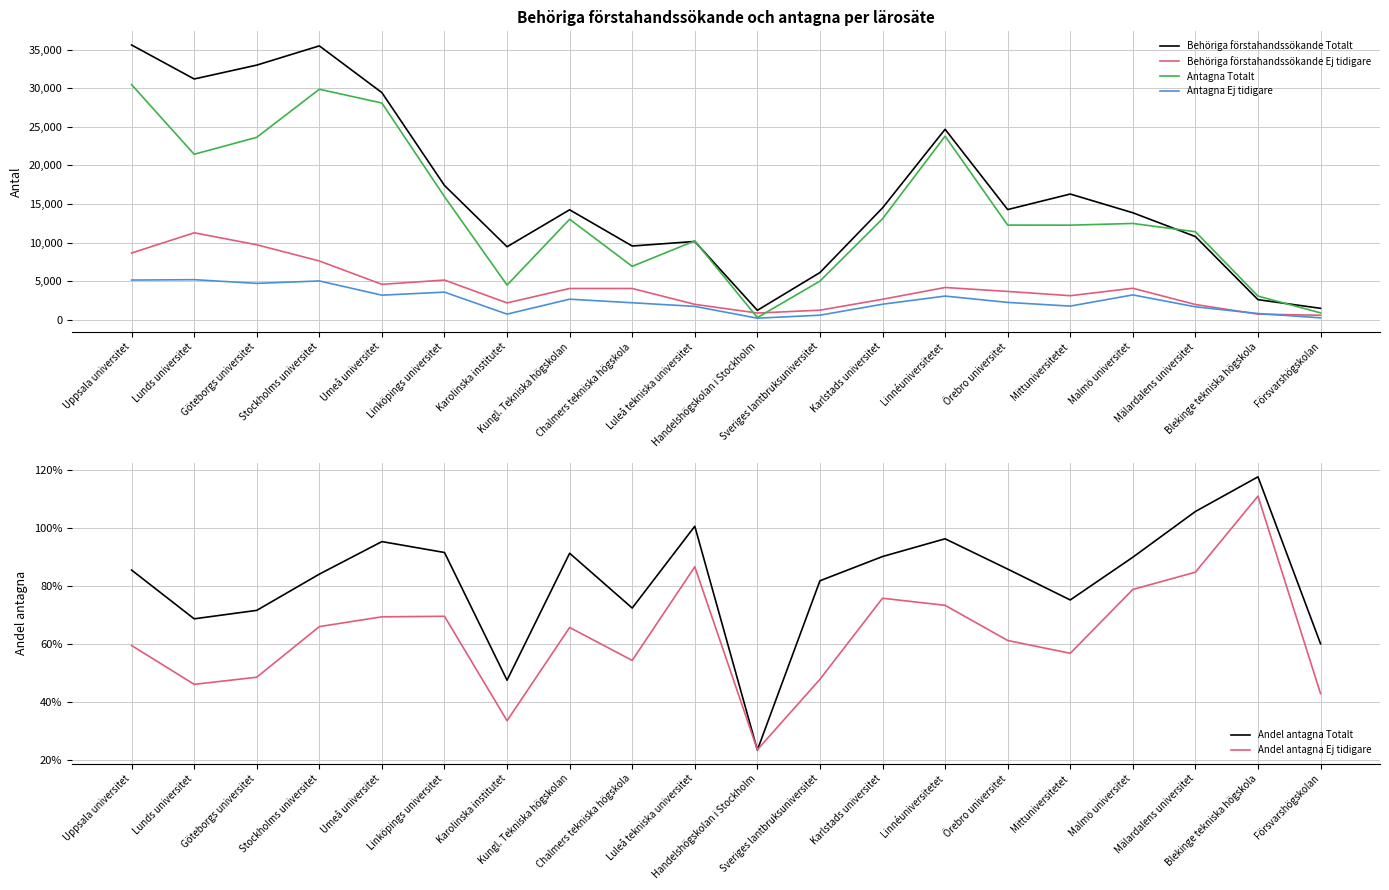

Reading left to right, extract all data points from this chart.

Behöriga förstahandssökande Totalt: 35611.0	31206.0	33003.0	35496.0	29436.0	17406.0	9462.0	14254.0	9560.0	10150.0	1223.0	6119.0	14497.0	24687.0	14283.0	16295.0	13868.0	10783.0	2607.0	1484.0
Behöriga förstahandssökande Ej tidigare: 8650.0	11272.0	9720.0	7620.0	4591.0	5145.0	2185.0	4057.0	4057.0	2000.0	873.0	1242.0	2657.0	4183.0	3674.0	3119.0	4085.0	1979.0	728.0	583.0
Antagna Totalt: 30473.0	21447.0	23646.0	29876.0	28087.0	15952.0	4495.0	13026.0	6926.0	10223.0	286.0	5010.0	13084.0	23794.0	12272.0	12261.0	12483.0	11410.0	3071.0	892.0
Antagna Ej tidigare: 5147.0	5195.0	4718.0	5032.0	3187.0	3581.0	732.0	2667.0	2205.0	1734.0	205.0	594.0	2015.0	3070.0	2250.0	1772.0	3222.0	1679.0	809.0	250.0
Andel antagna Totalt: 0.9	0.7	0.7	0.8	1.0	0.9	0.5	0.9	0.7	1.0	0.2	0.8	0.9	1.0	0.9	0.8	0.9	1.1	1.2	0.6
Andel antagna Ej tidigare: 0.6	0.5	0.5	0.7	0.7	0.7	0.3	0.7	0.5	0.9	0.2	0.5	0.8	0.7	0.6	0.6	0.8	0.8	1.1	0.4